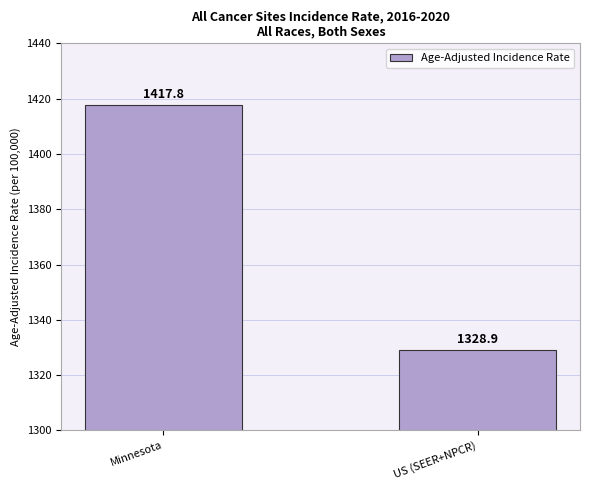

Rank the categories by value from lowest to highest.

US (SEER+NPCR), Minnesota